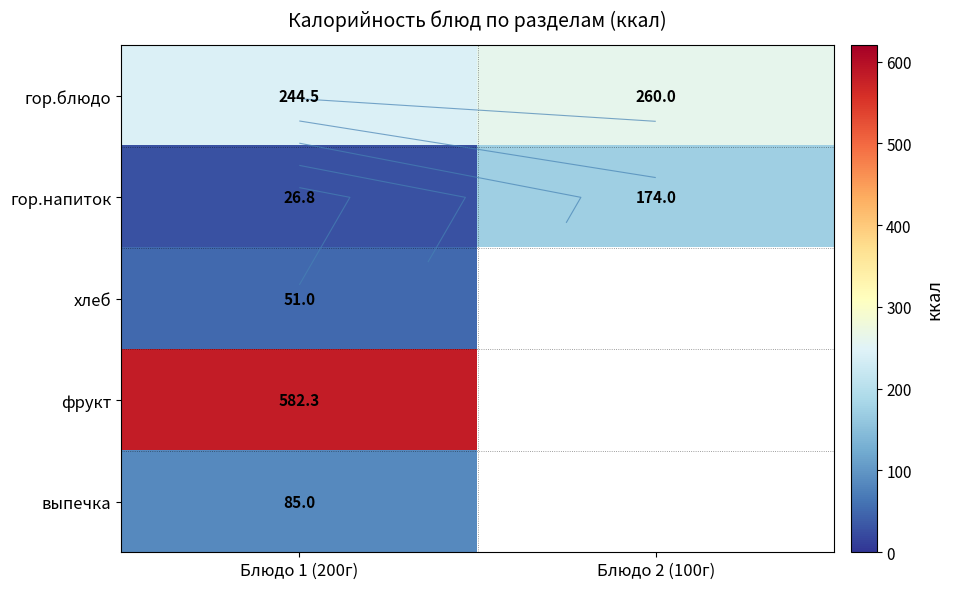

Rank the series at Блюдо 1 (200г) from lowest to highest value.

гор.напиток, хлеб, выпечка, гор.блюдо, фрукт